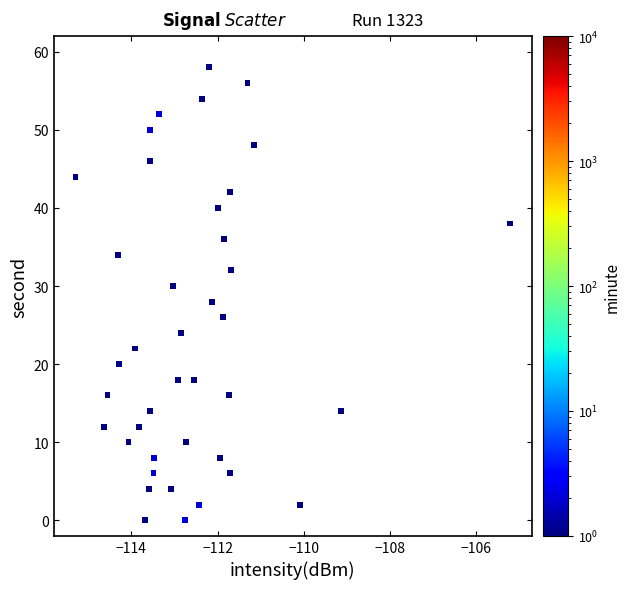

What is the range of Y values (max minus min)?

58